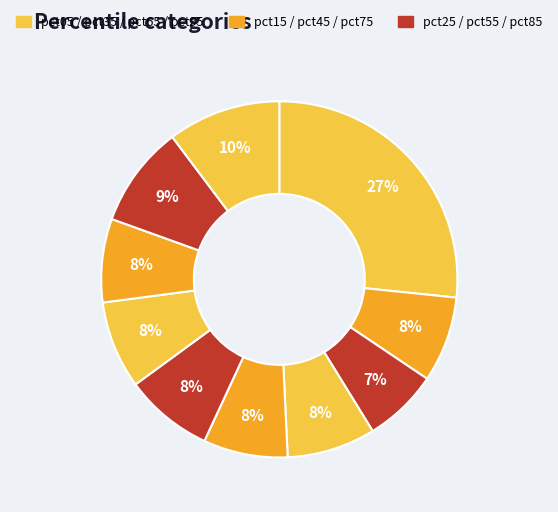

Count the number of slices in the pie.

10